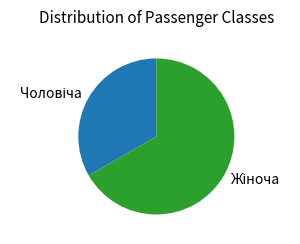

Does any single category account for the majority?

Yes